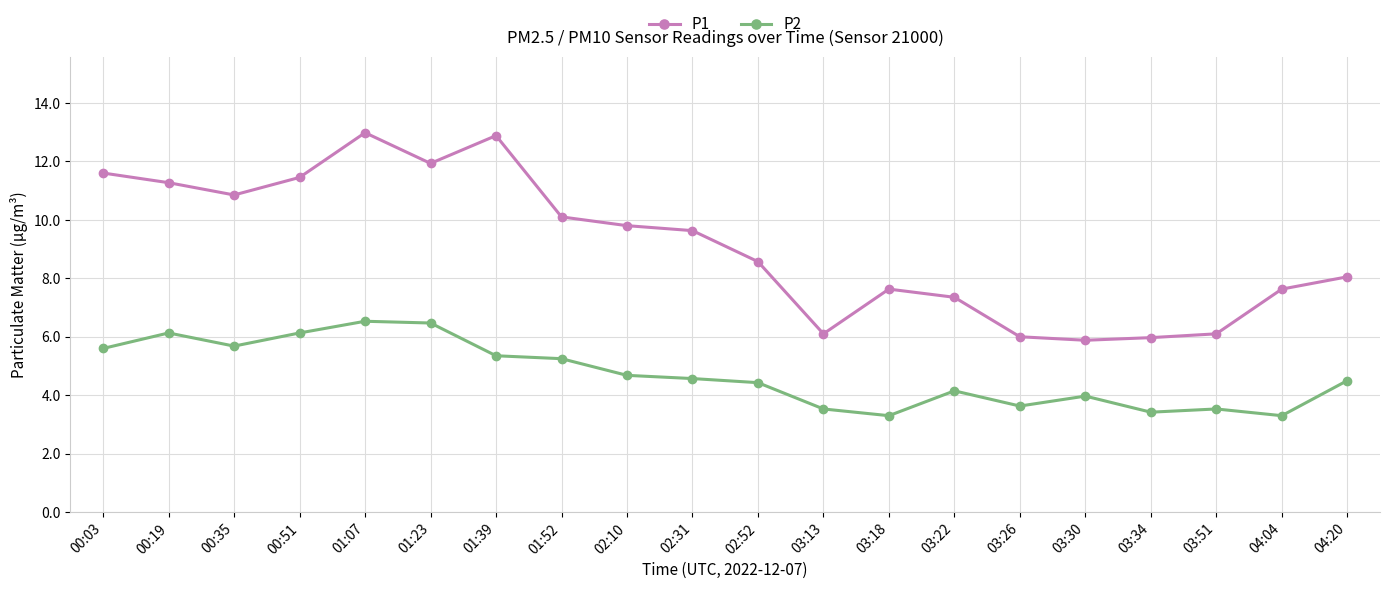

What is the difference between the second highest and minimum values in the P1 series?

7.0